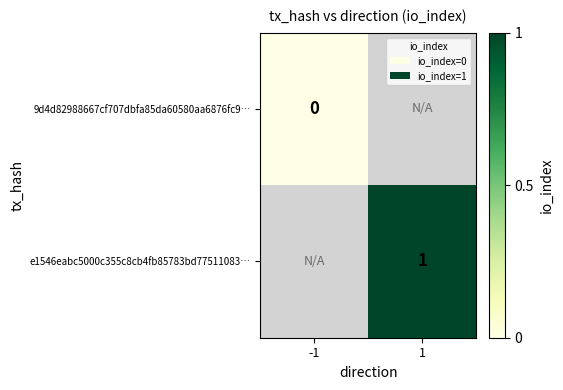

The e1546eabc5000c355c8cb4fb85783bd77511083… series shows 1 at 1. True or false?

True